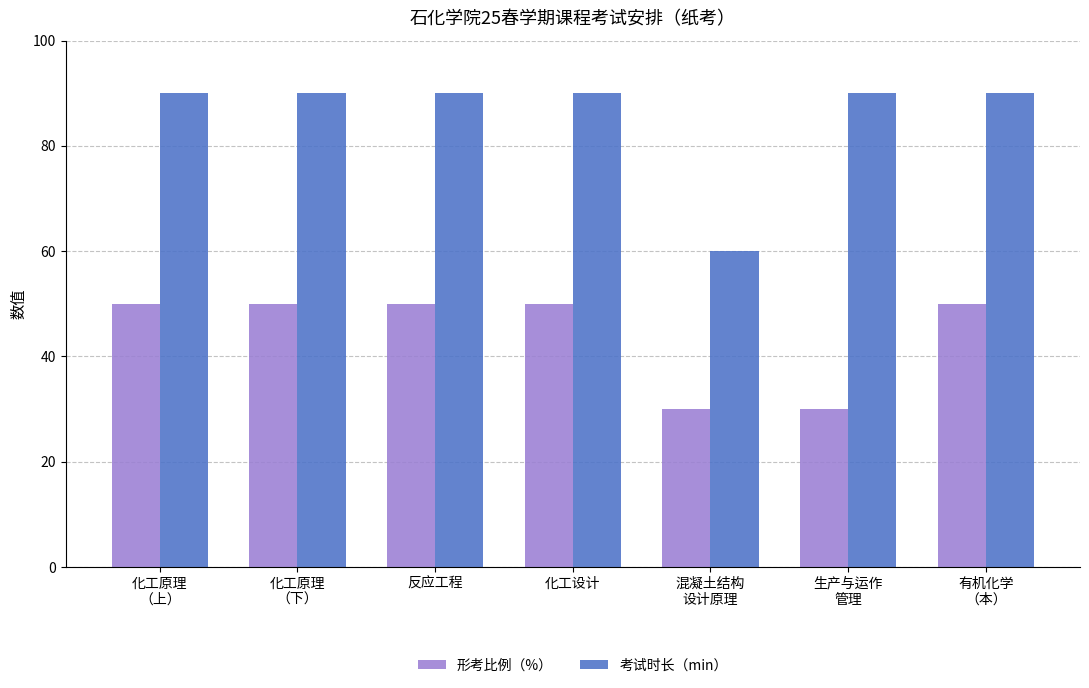

How many data points does each series have?

7